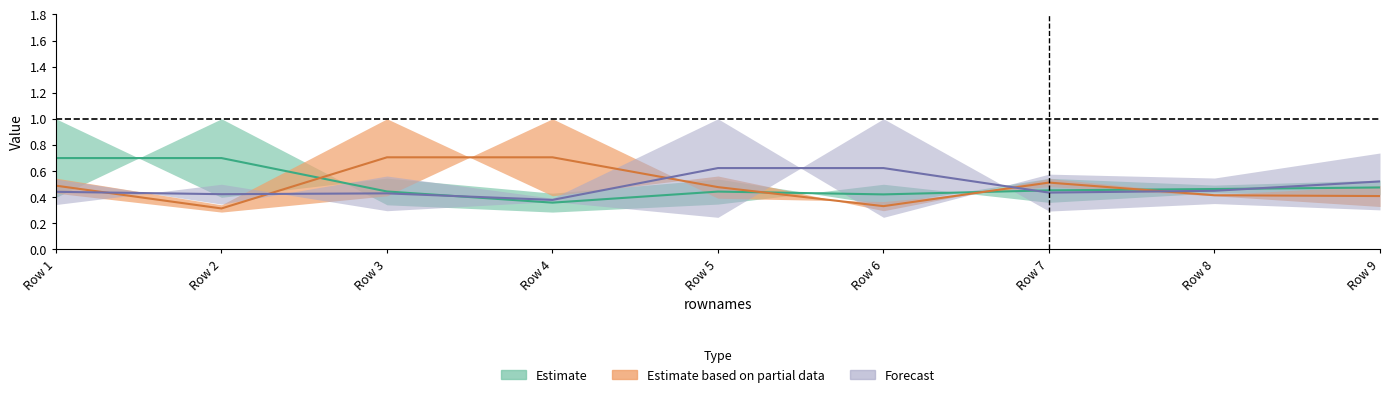

Is this an area chart (filled region under the line)?

No